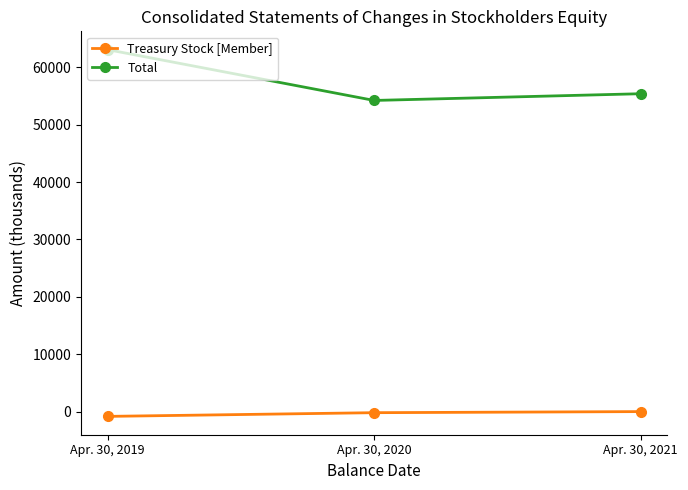

Count the number of categories in the chart.

3